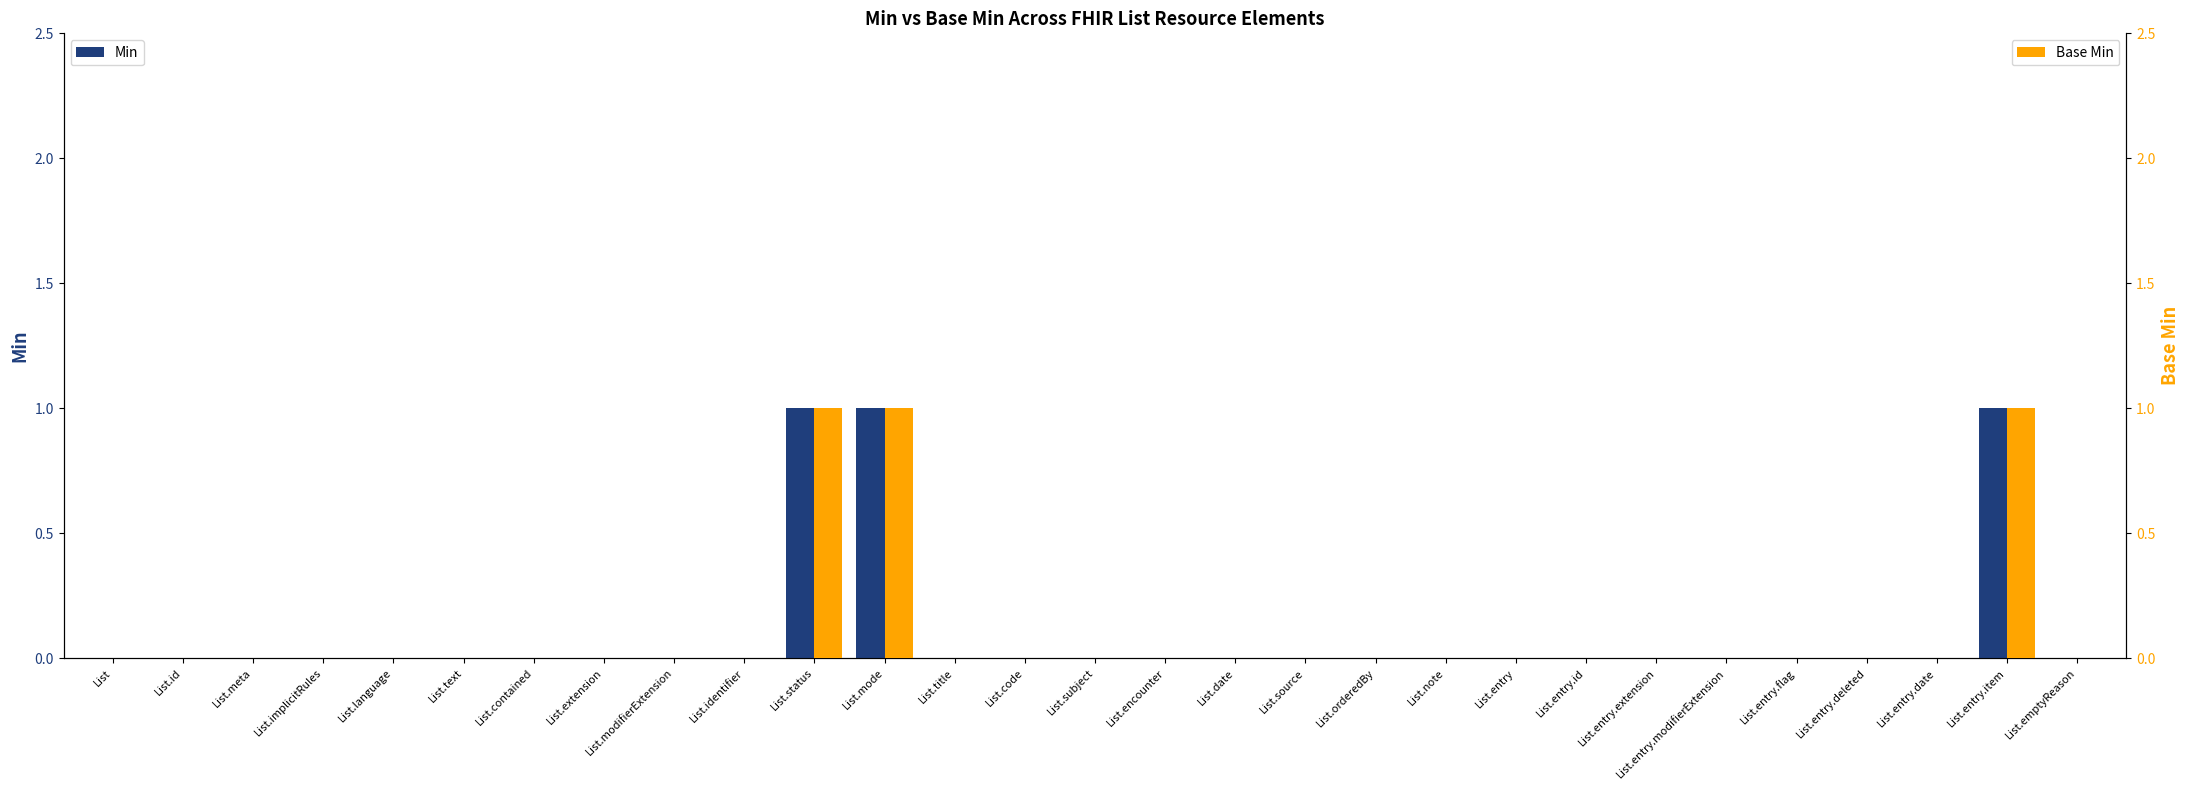

Which series changed the most between List.entry and List.entry.modifierExtension?

Min